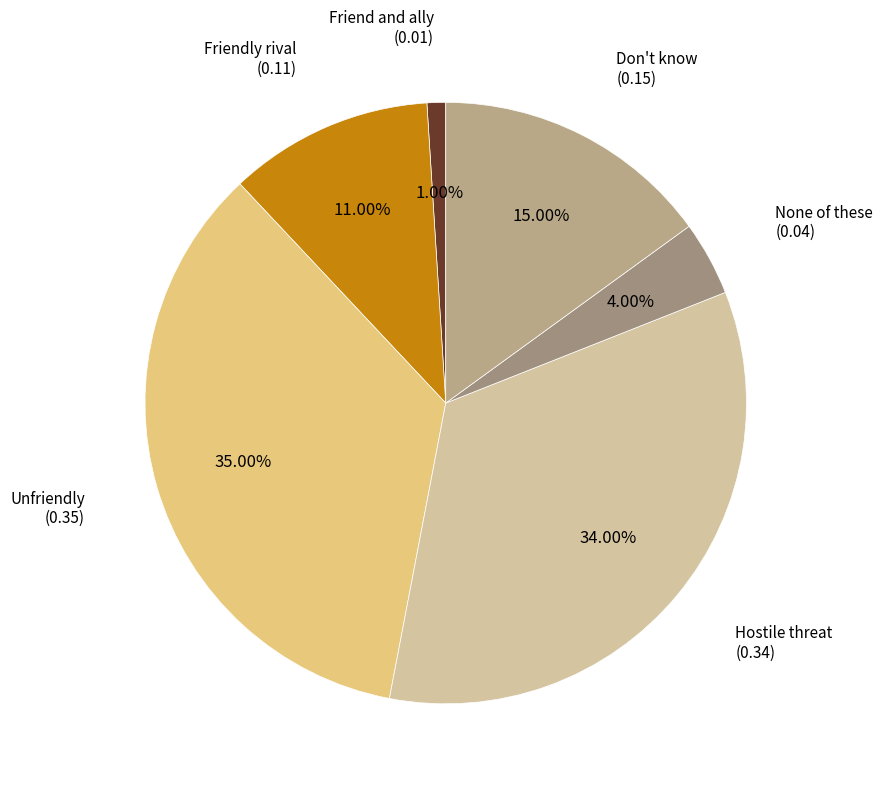

Does any single category account for the majority?

No